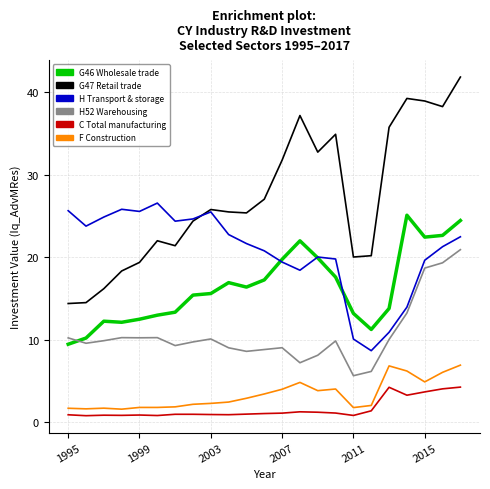

Which series has the largest total across all categories?

G47 Retail trade